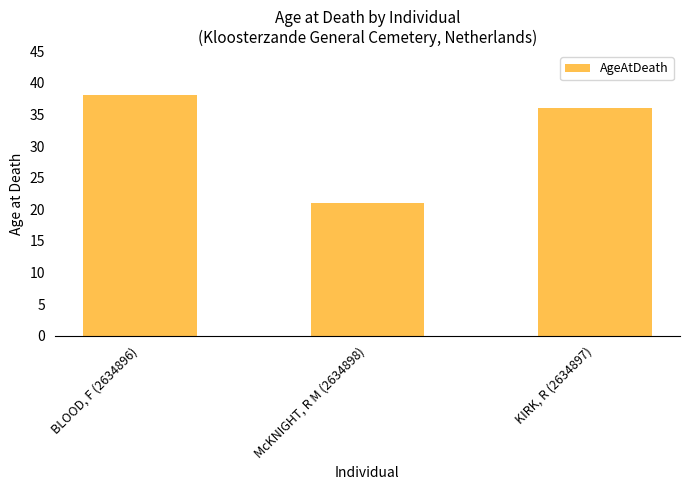

Reading left to right, list all the values displayed in this chart.

38	21	36